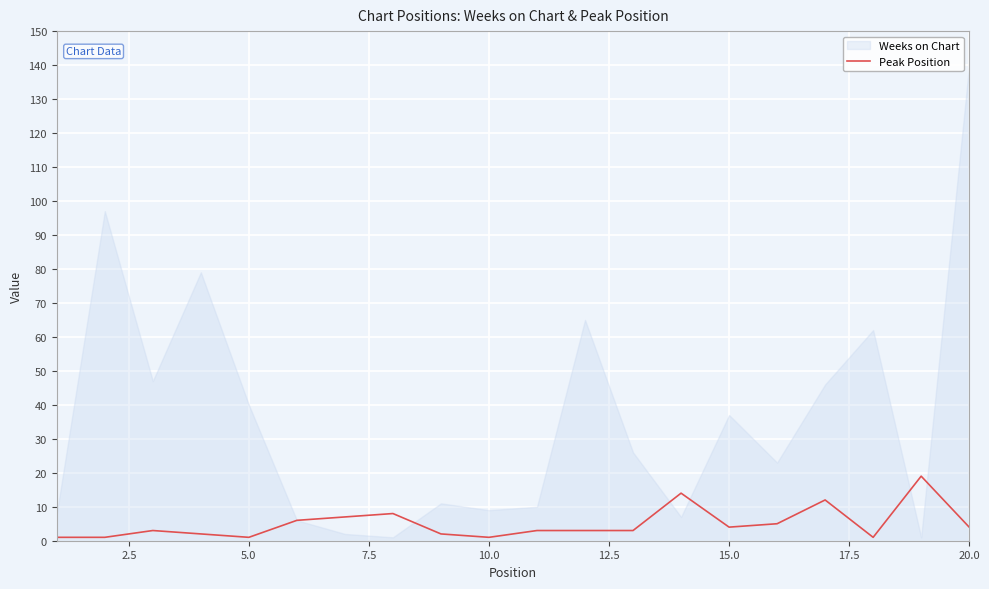

True or false: Peak Position has a value of 4 at 15.0.

True